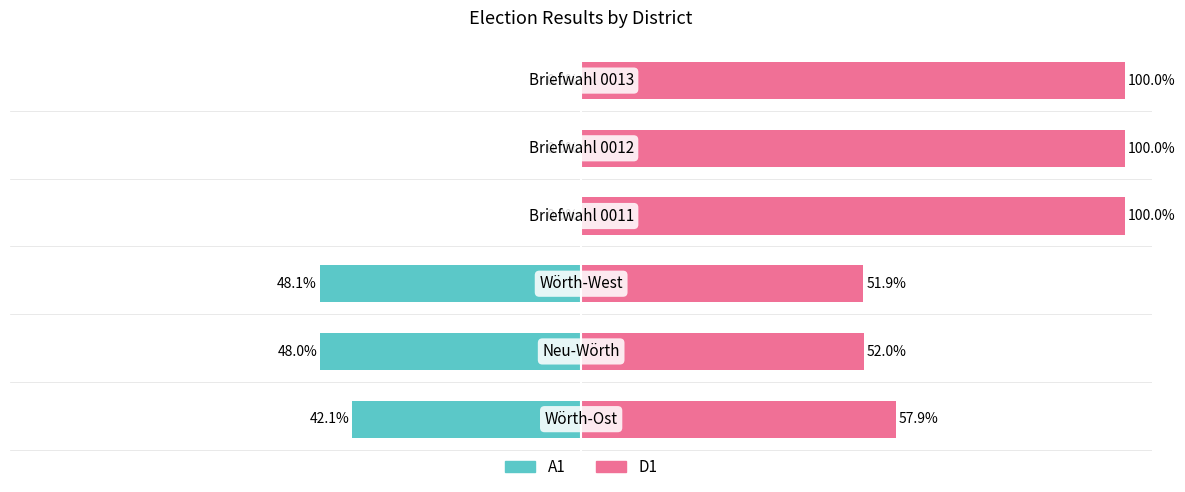

What is the difference between the maximum and minimum values in the A1 series?

48.1